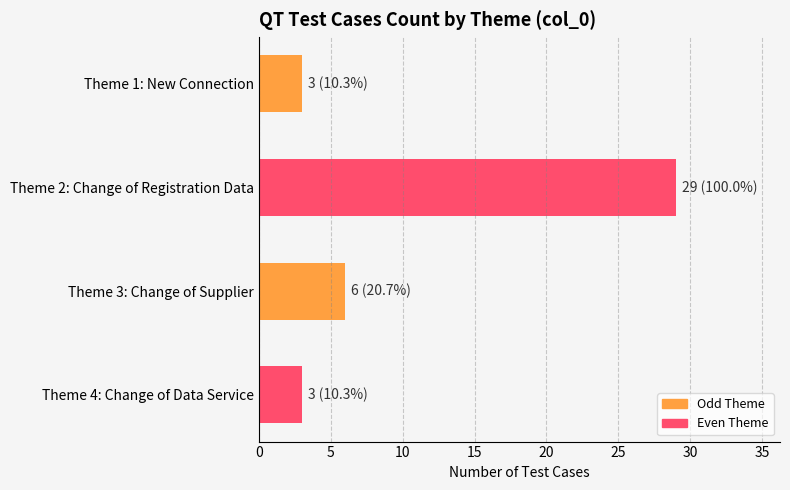

What is the change in value from Theme 3: Change of Supplier to Theme 4: Change of Data Service?

-3